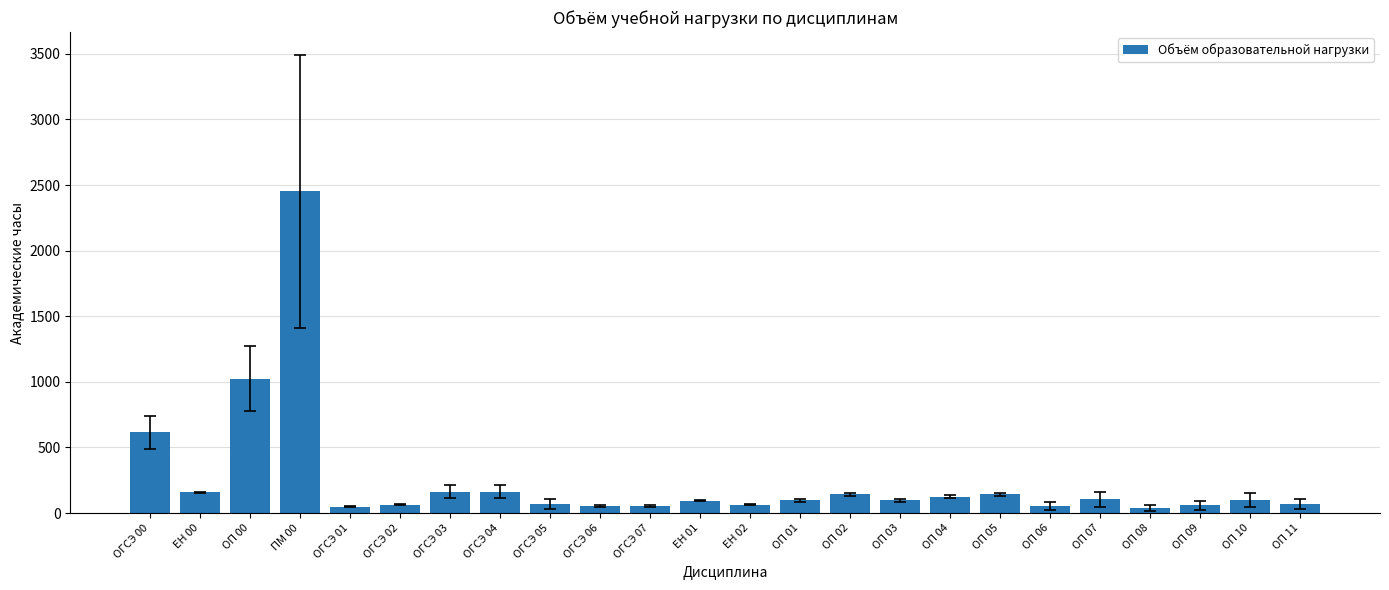

Which has a higher value, ОГСЭ 03 or ОГСЭ 00?

ОГСЭ 00